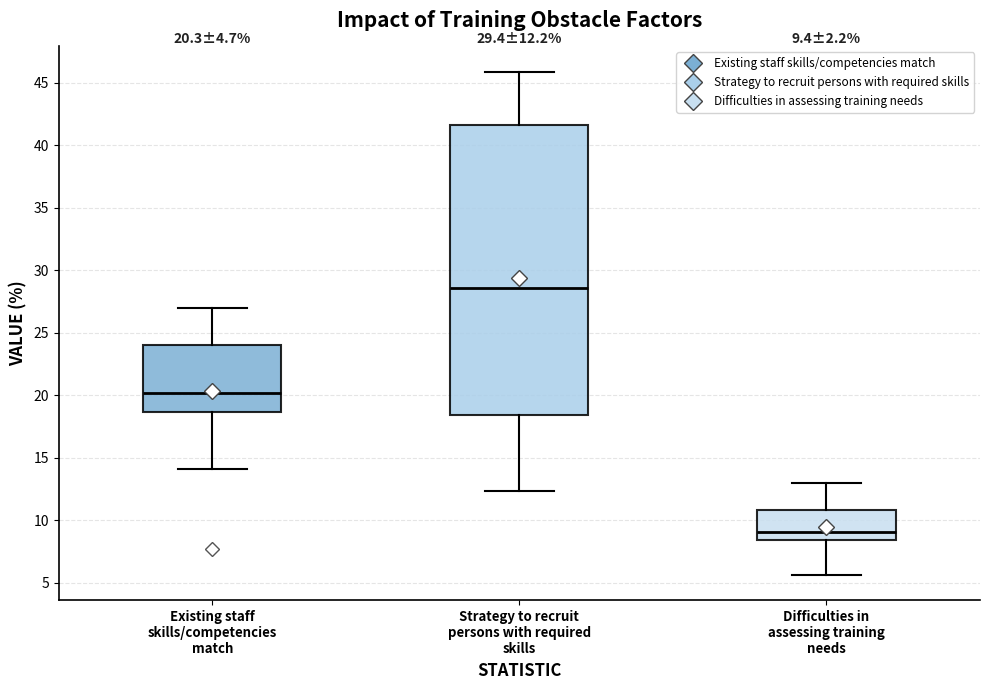

Which box has the lowest median line?

Difficulties in assessing training needs